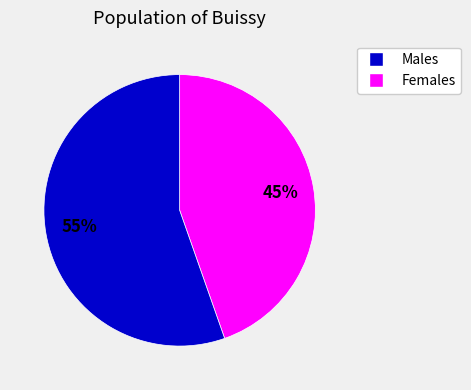

To the nearest percent, what is the average slice percentage?

50%